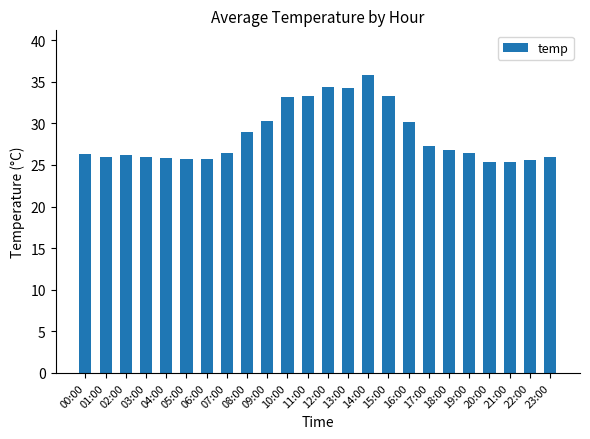

What is the average value?

28.5